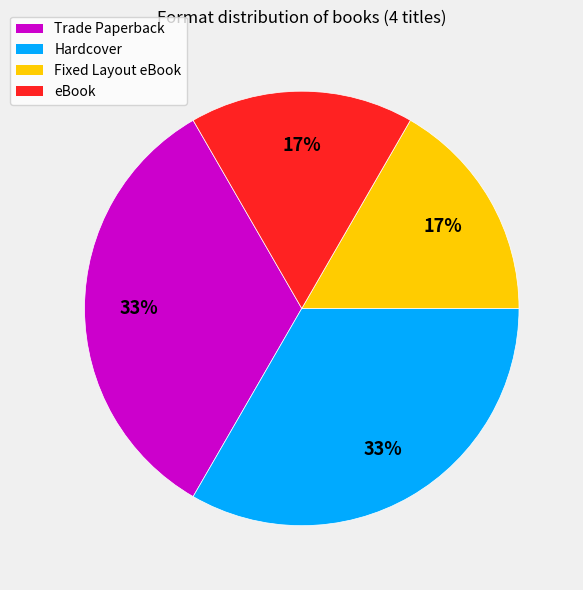

True or false: Hardcover accounts for 33% of the total.

True